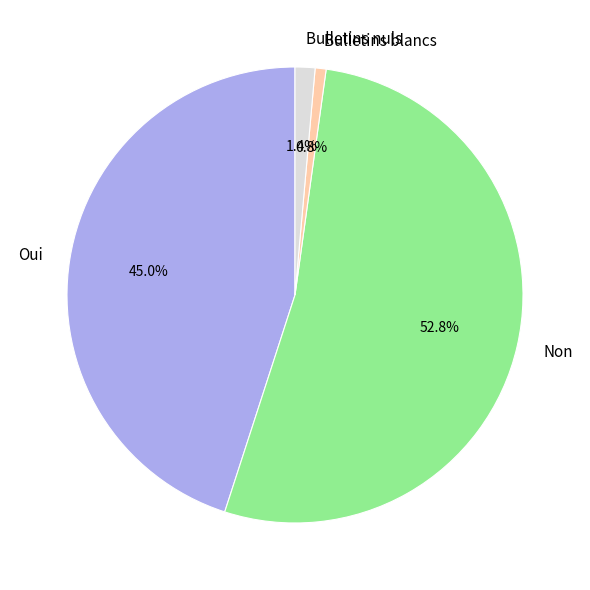

How many slices are in this pie chart?

4